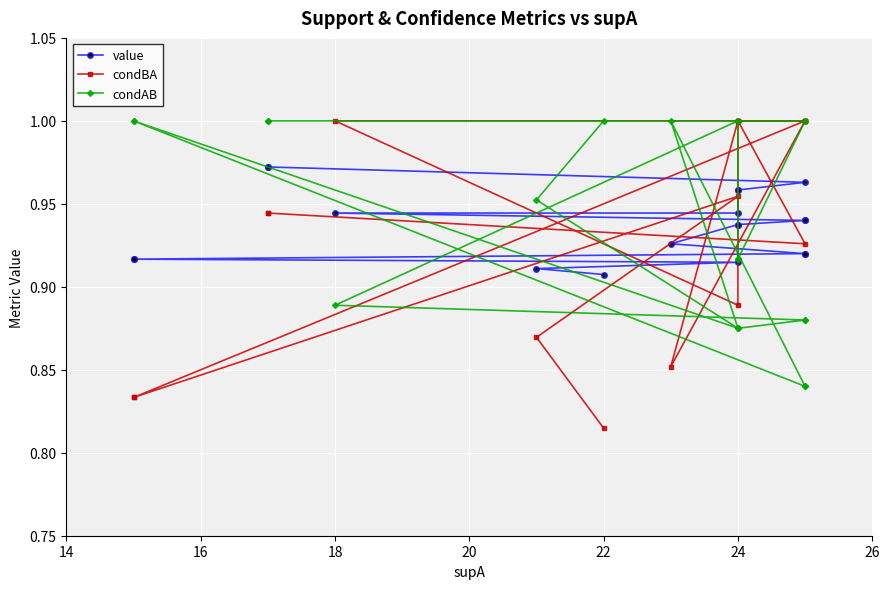

What value does the condAB series have at 15?

1.0